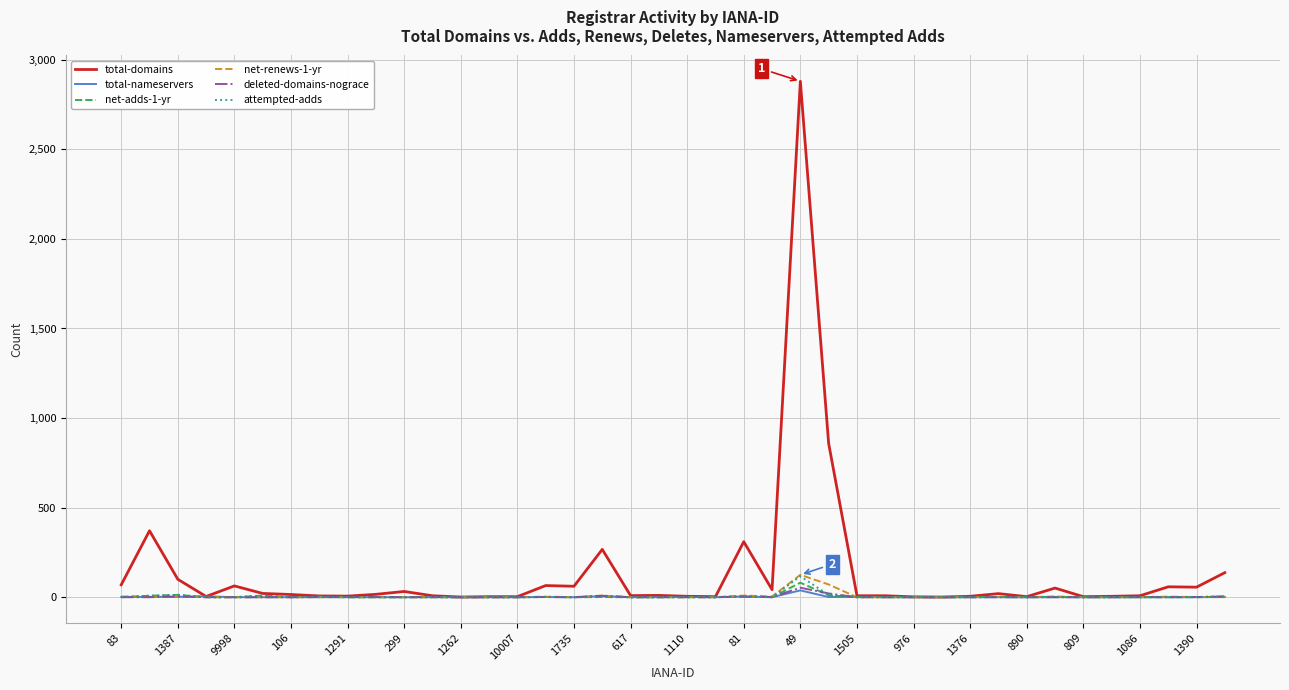

What are all the series names shown in the legend?

total-domains, total-nameservers, net-adds-1-yr, net-renews-1-yr, deleted-domains-nograce, attempted-adds